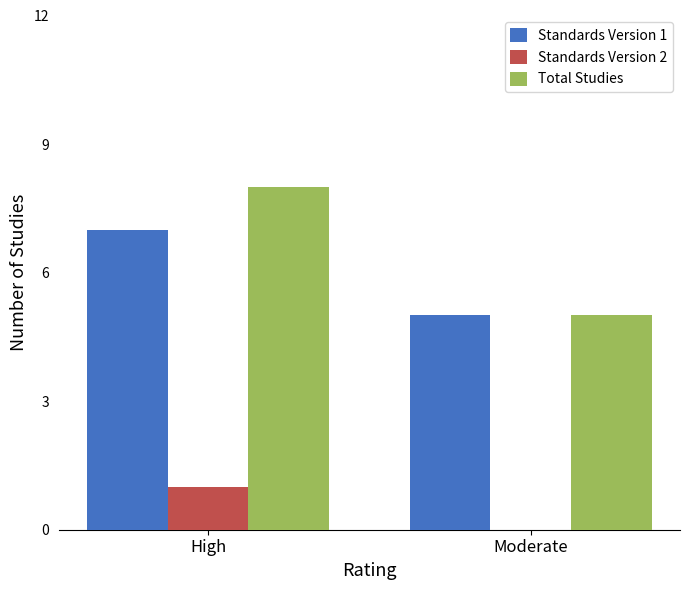

What is the sum of the Standards Version 1 values at Moderate and High?

12